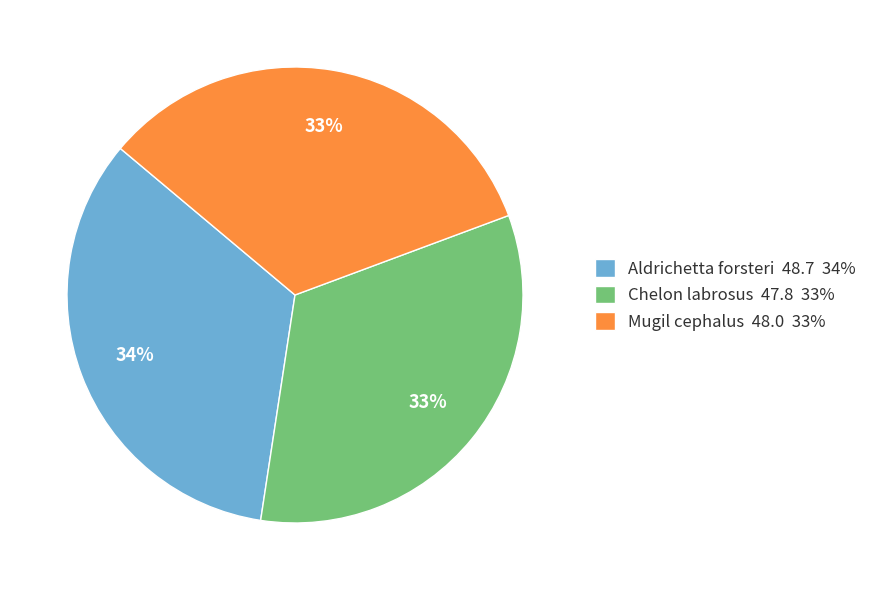

Do Mugil cephalus 48.0 33% and Chelon labrosus 47.8 33% together represent more than half of the pie?

Yes